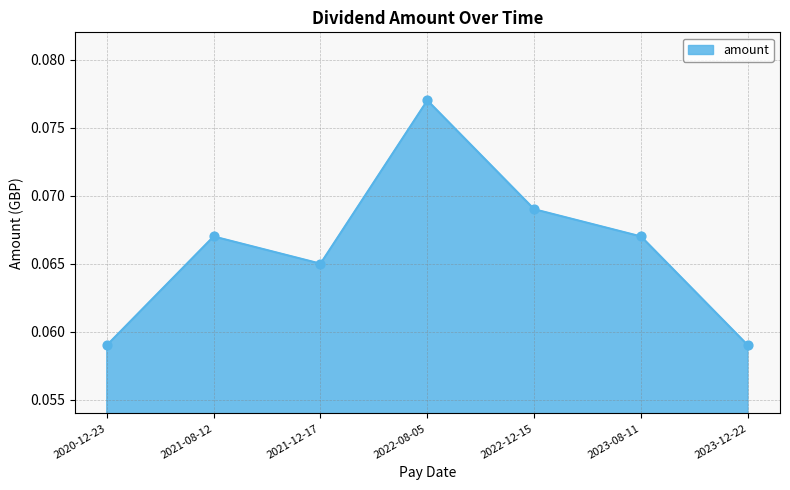

Between 2023-12-22 and 2021-08-12, which is larger?

2021-08-12